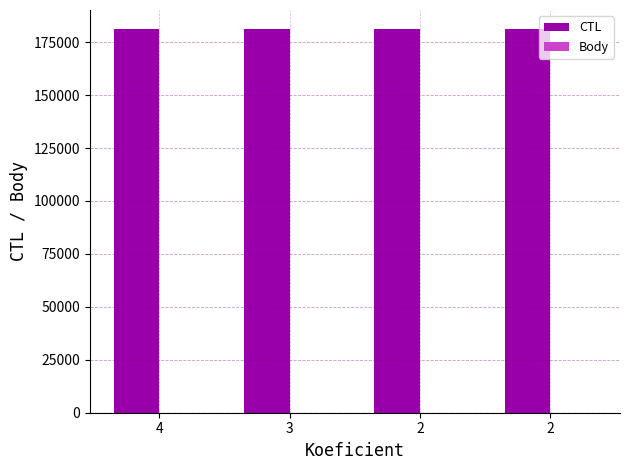

How many groups of bars are there?

4